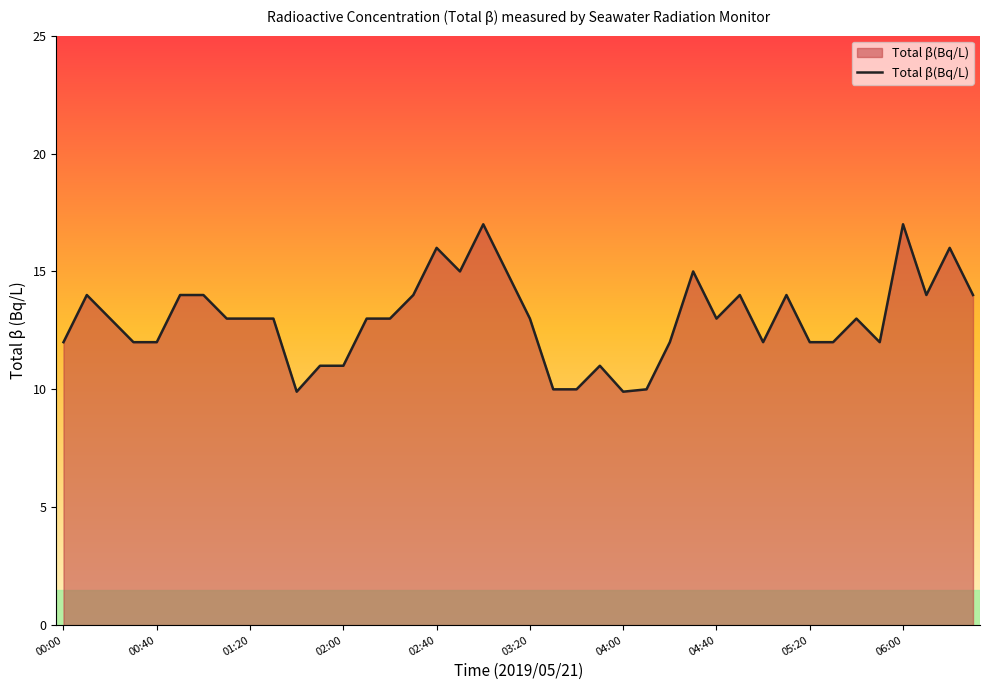

What is the difference between the maximum and minimum values?

7.1